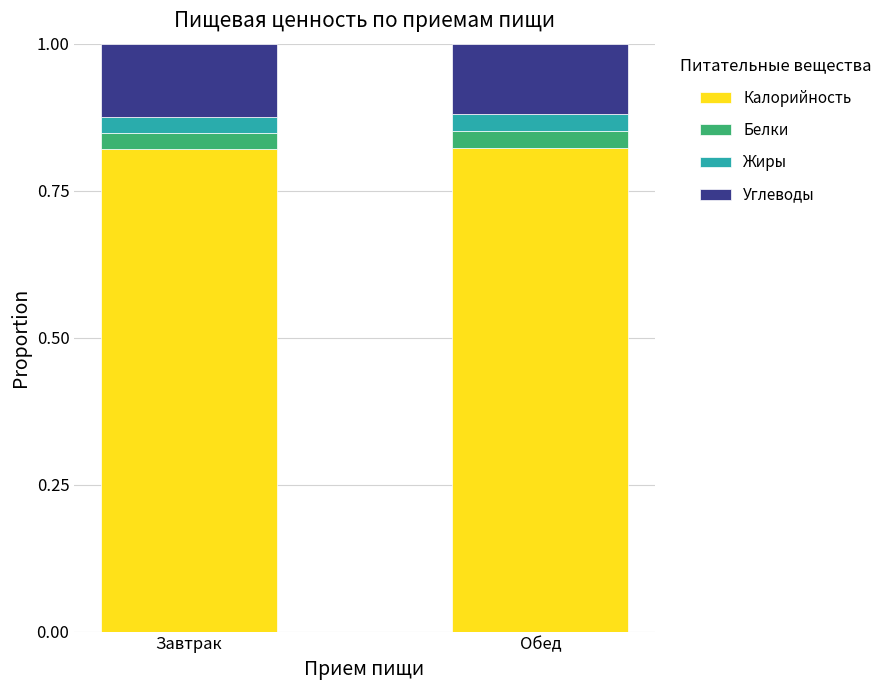

How many bars are there in total?

2